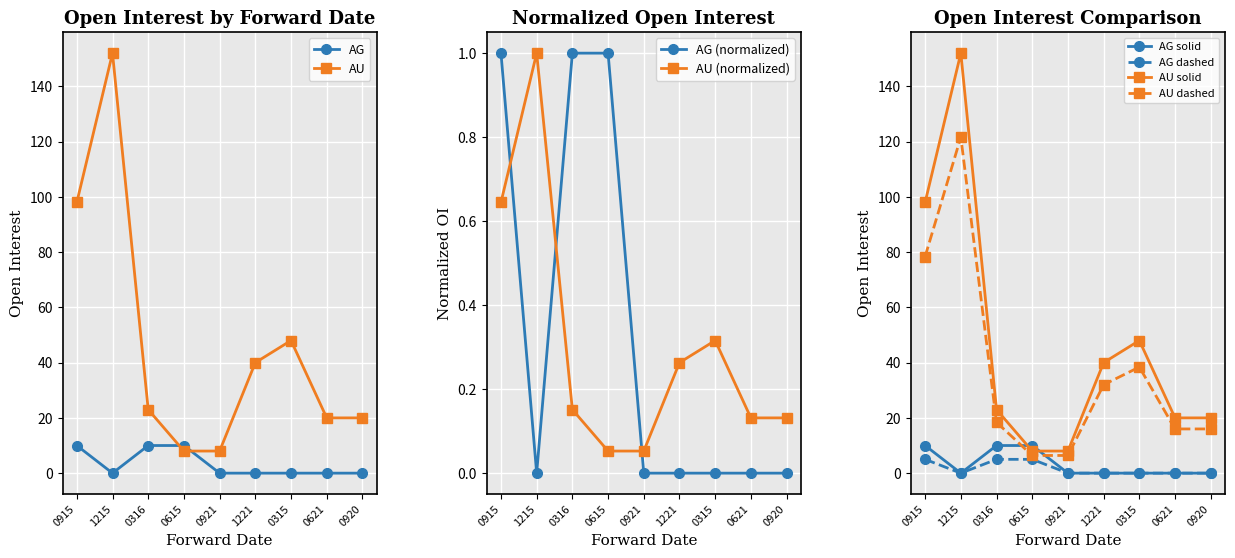

True or false: AG has a value of 10 at 0915.

True